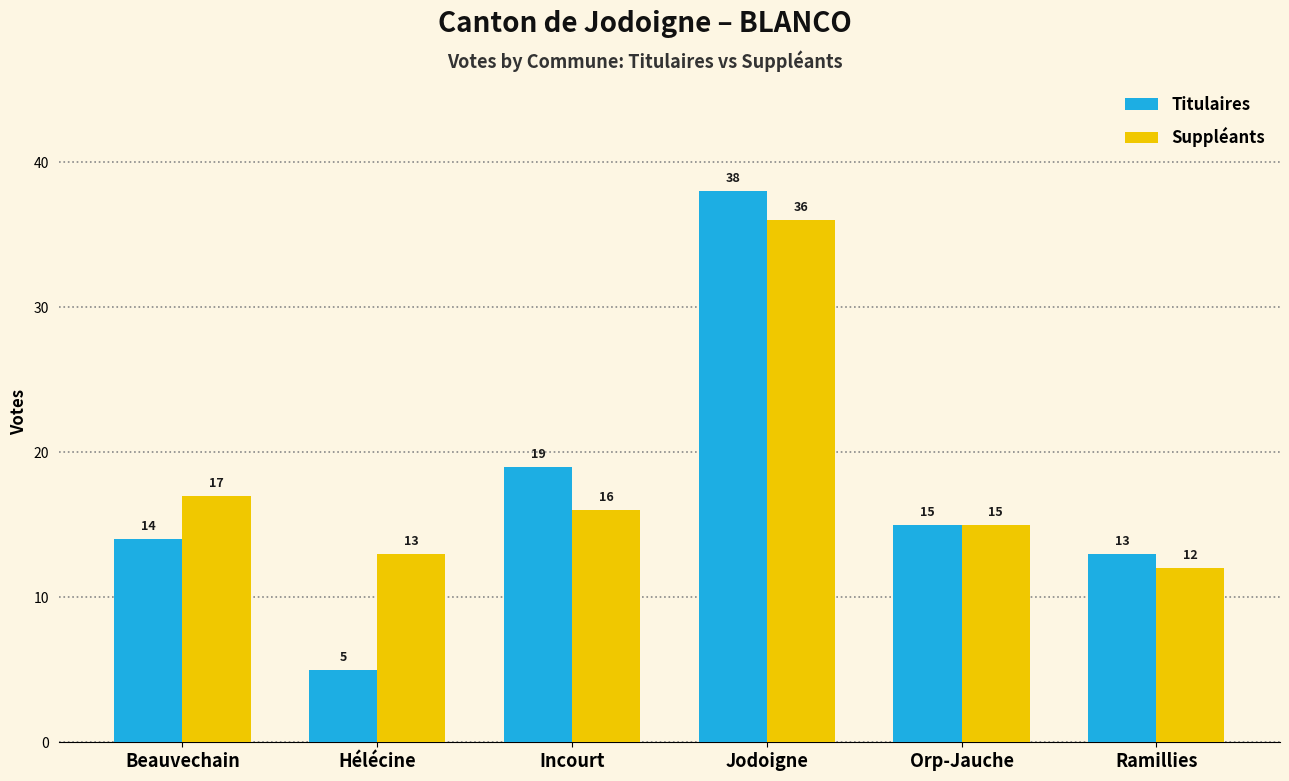

Reading left to right, what are all the values shown in this chart?

Titulaires: 14	5	19	38	15	13
Suppléants: 17	13	16	36	15	12